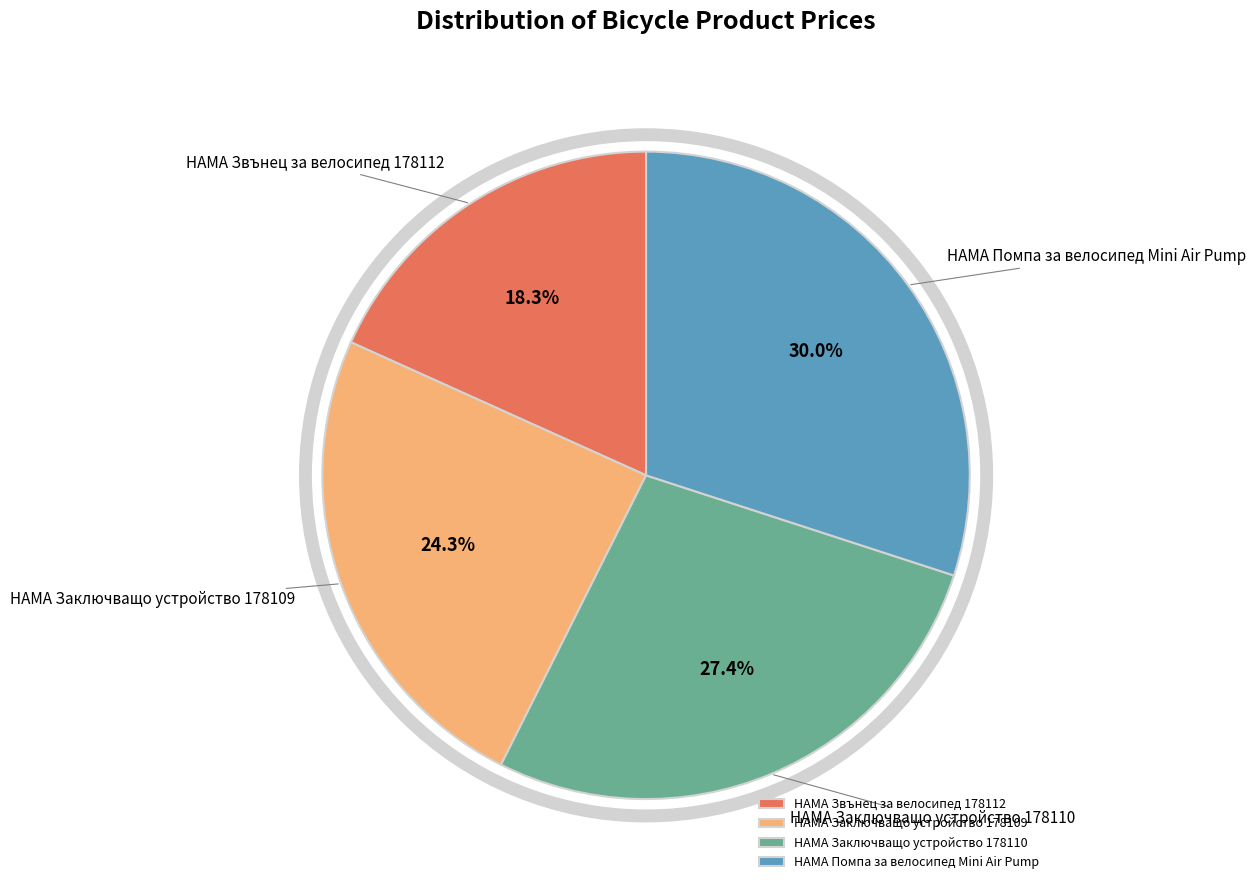

Is it true that HAMA Заключващо устройство 178110 is 27% of the pie?

True